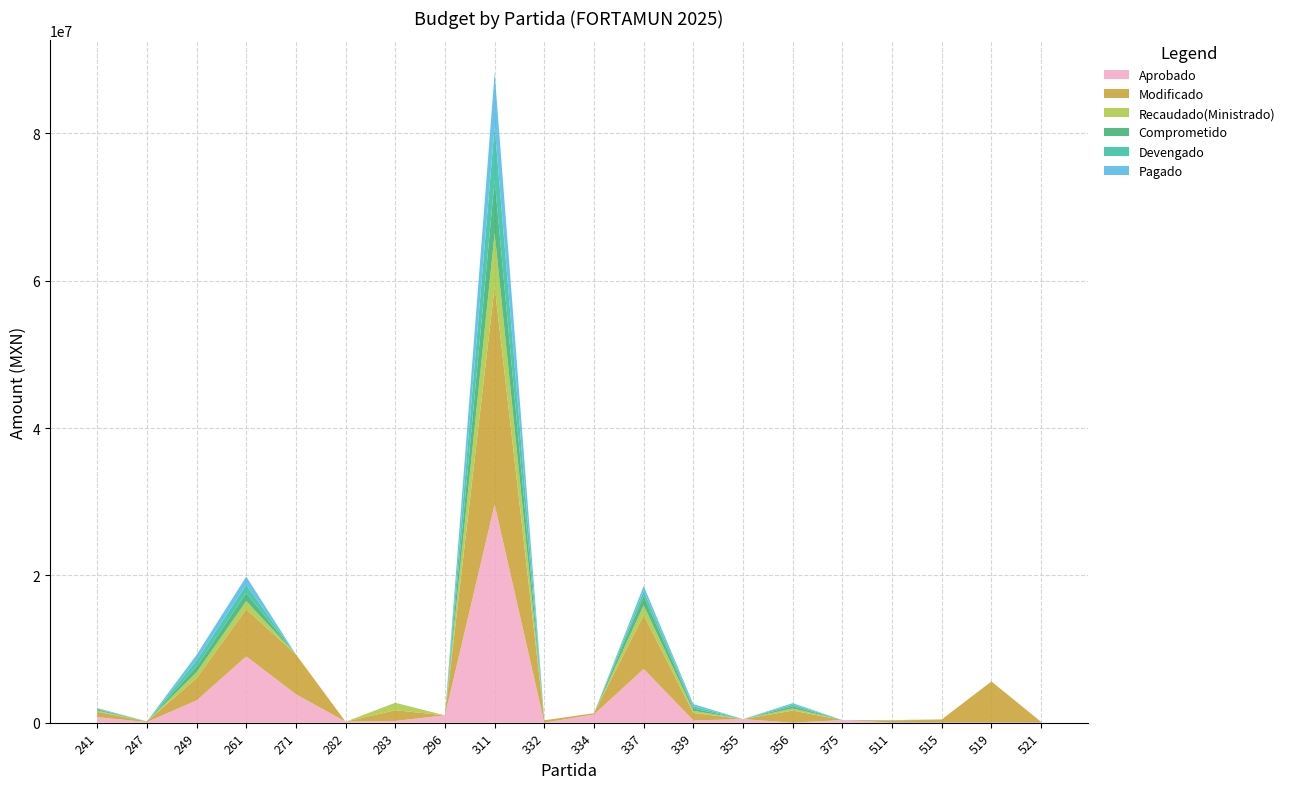

Reading left to right, list all the values displayed in this chart.

Aprobado: 241=755471	247=84200	249=3018956	261=9000000	271=3856600	282=133682	283=238095	296=1000000	311=29614535	332=0	334=1115833	337=7302960	339=298937	355=485043	356=0	375=360000	511=0	515=0	519=0	521=0
Modificado: 241=730471	247=84200	249=3018956	261=6402118	271=5409200	282=0	283=1449900	296=0	311=29614535	332=323950	334=170000	337=7302960	339=1020000	355=0	356=1645200	375=0	511=294807	515=442000	519=5583735	521=115000
Recaudado(Ministrado): 241=161414	247=0	249=803142	261=1107300	271=0	282=0	283=1016526	296=0	311=7247215	332=0	334=0	337=1318920	339=300000	355=0	356=281186	375=0	511=18972	515=0	519=6116	521=0
Comprometido: 241=161414	247=0	249=803142	261=1107300	271=0	282=0	283=0	296=0	311=7247215	332=0	334=0	337=1318920	339=300000	355=0	356=281186	375=0	511=18972	515=0	519=6116	521=0
Devengado: 241=91814	247=0	249=784304	261=1107300	271=0	282=0	283=0	296=0	311=7247215	332=0	334=0	337=659460	339=300000	355=0	356=243889	375=0	511=18972	515=0	519=0	521=0
Pagado: 241=91814	247=0	249=774959	261=1107300	271=0	282=0	283=0	296=0	311=7247215	332=0	334=0	337=659460	339=300000	355=0	356=202039	375=0	511=0	515=0	519=0	521=0